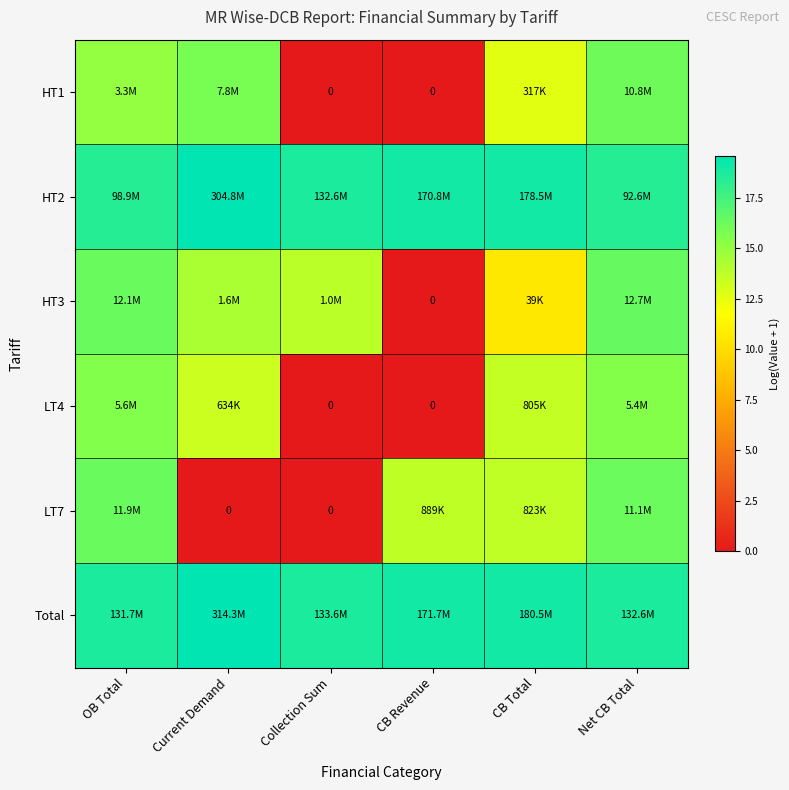

Between OB Total and Current Demand, which is larger?

Current Demand